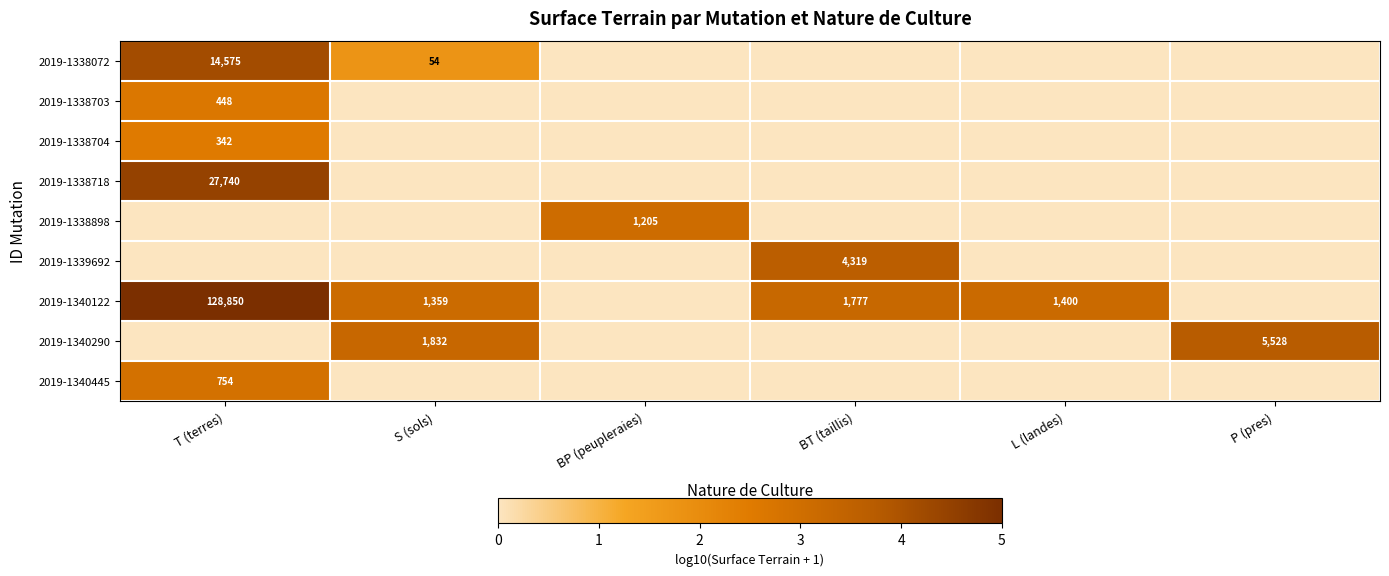

The value of 2019-1340290 at S (sols) is 2533. True or false?

False